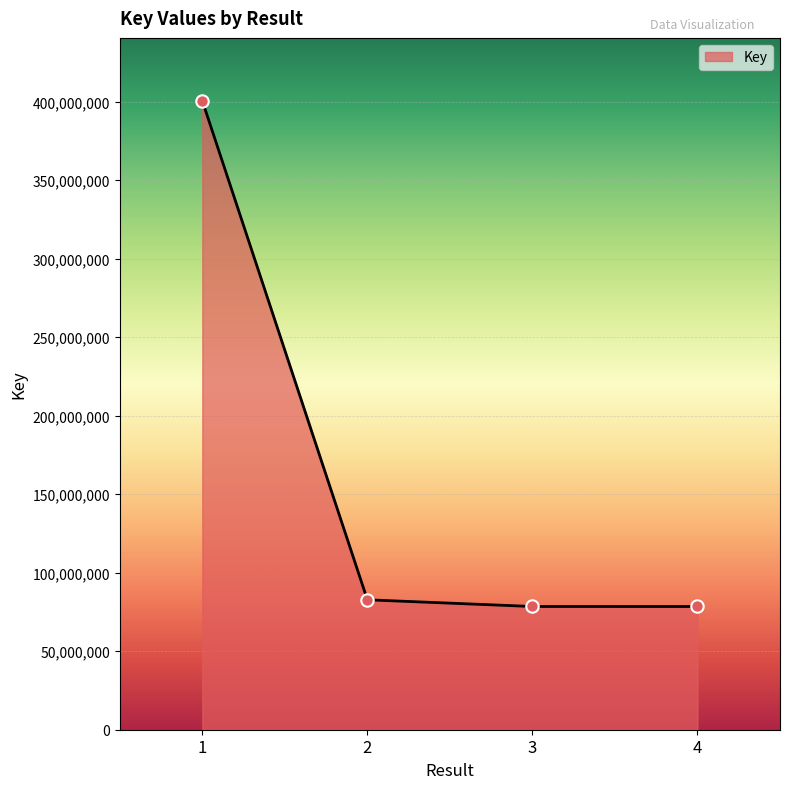

What is the change in value from 1 to 2?

-317758998